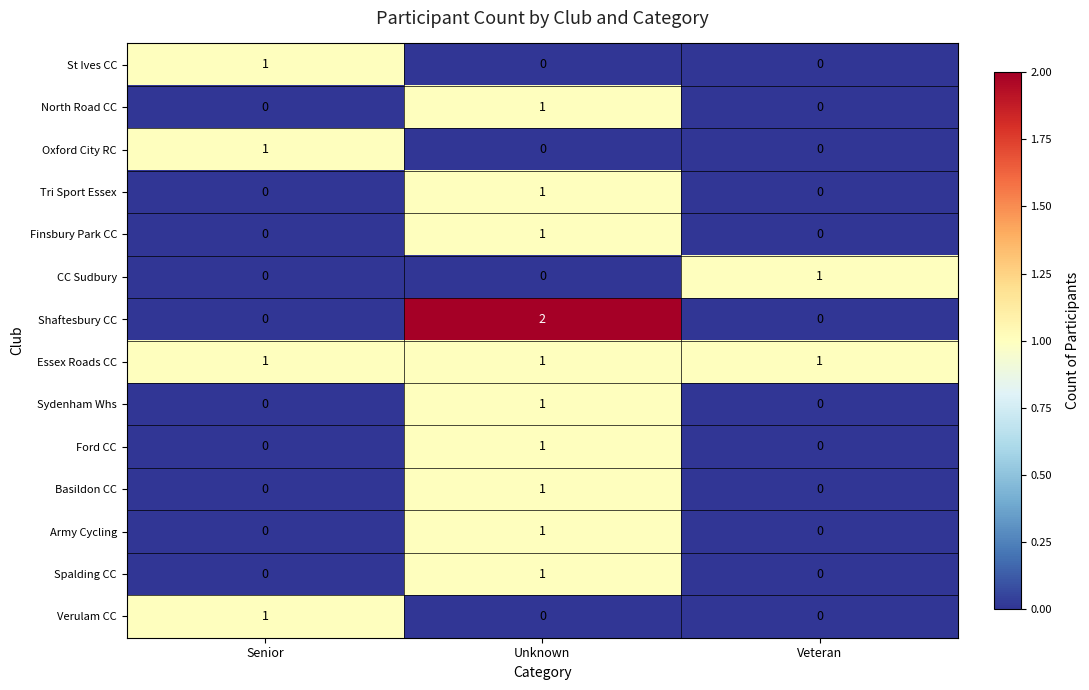

Is the value of Army Cycling at Unknown greater than the value of Sydenham Whs at Veteran?

Yes